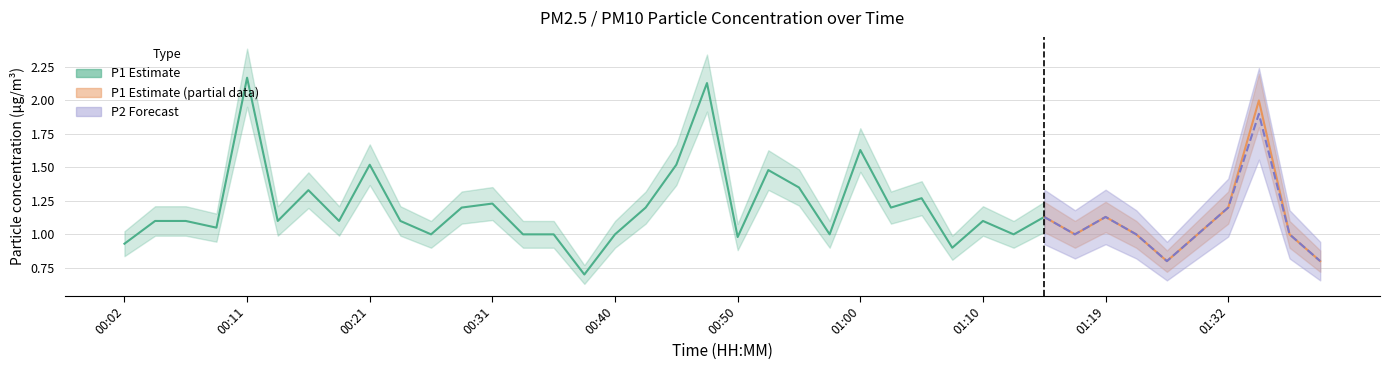

Where is the first local minimum for P1?

00:09